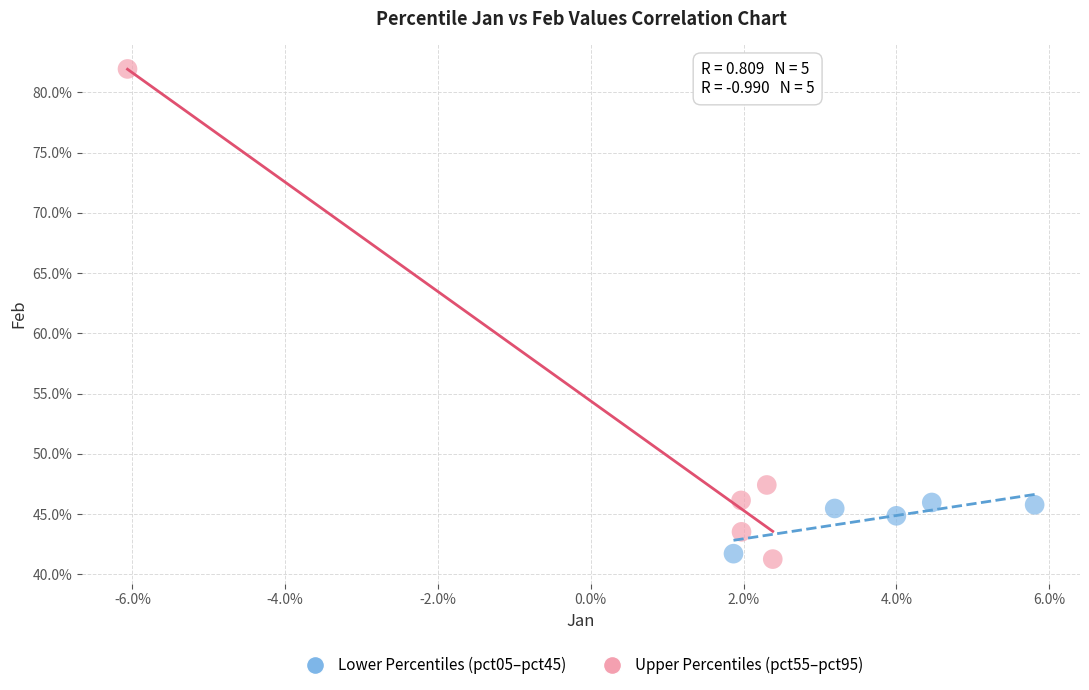

Which series contains the lowest Y value?

Upper Percentiles (pct55–pct95)